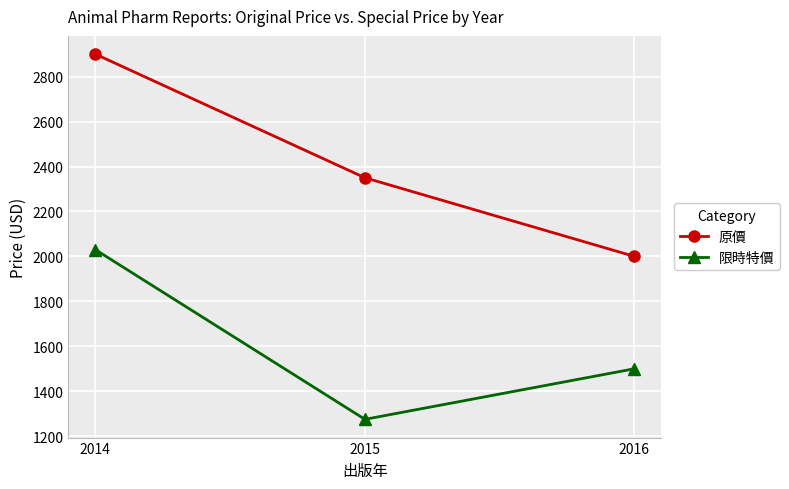

At how many categories does at least one series exceed 2641?

1